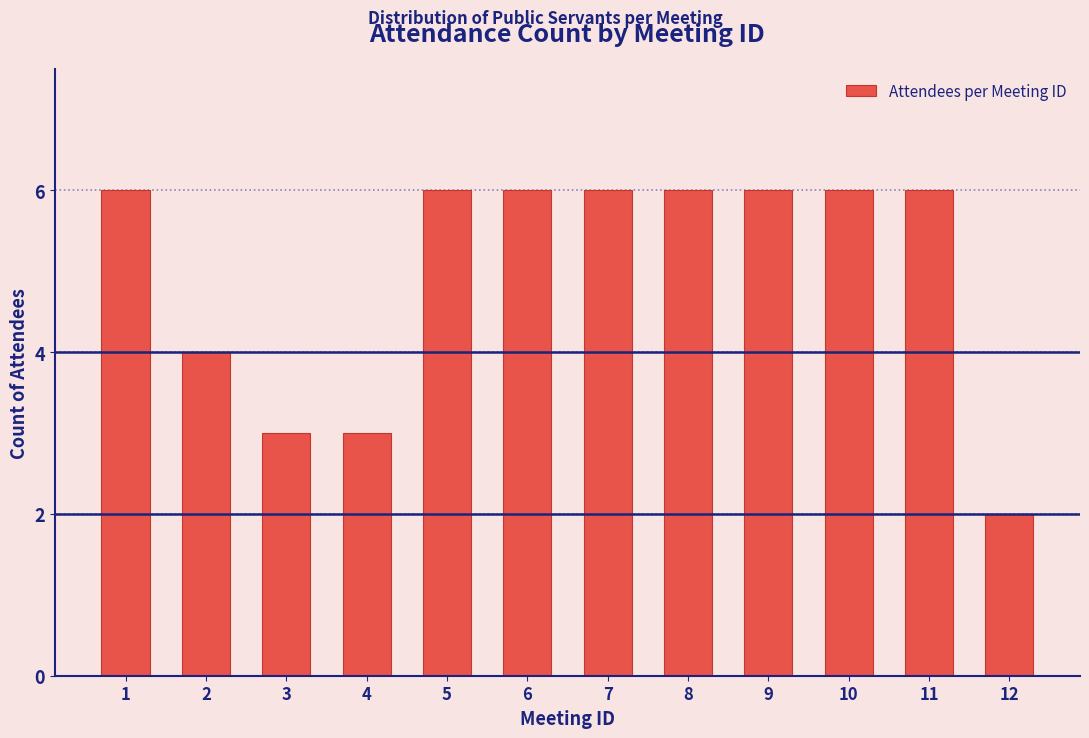

Reading left to right, what are all the values shown in this chart?

1=6	2=4	3=3	4=3	5=6	6=6	7=6	8=6	9=6	10=6	11=6	12=2